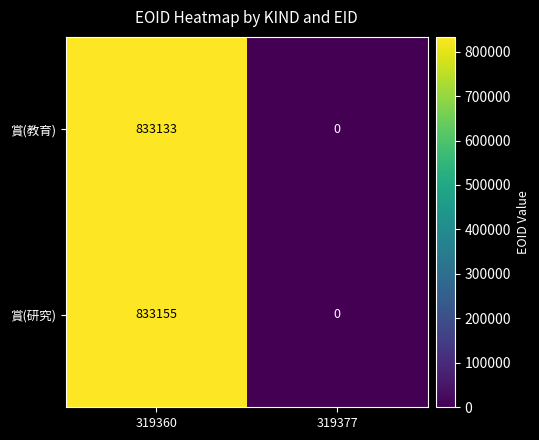

How many positive values does the 賞(研究) series have?

1